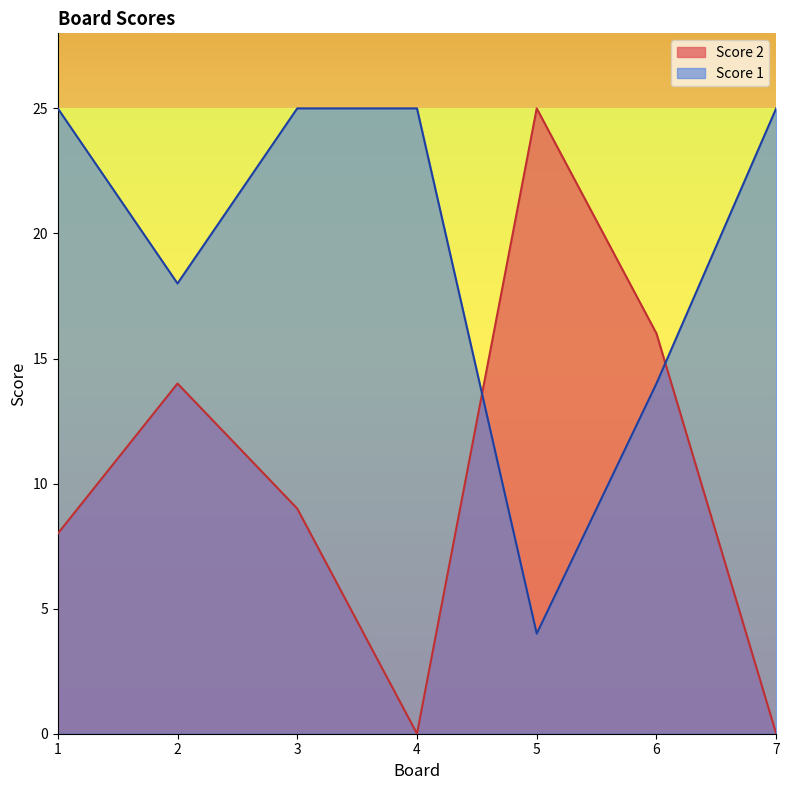

Which series has the largest range (max minus min)?

Score 2